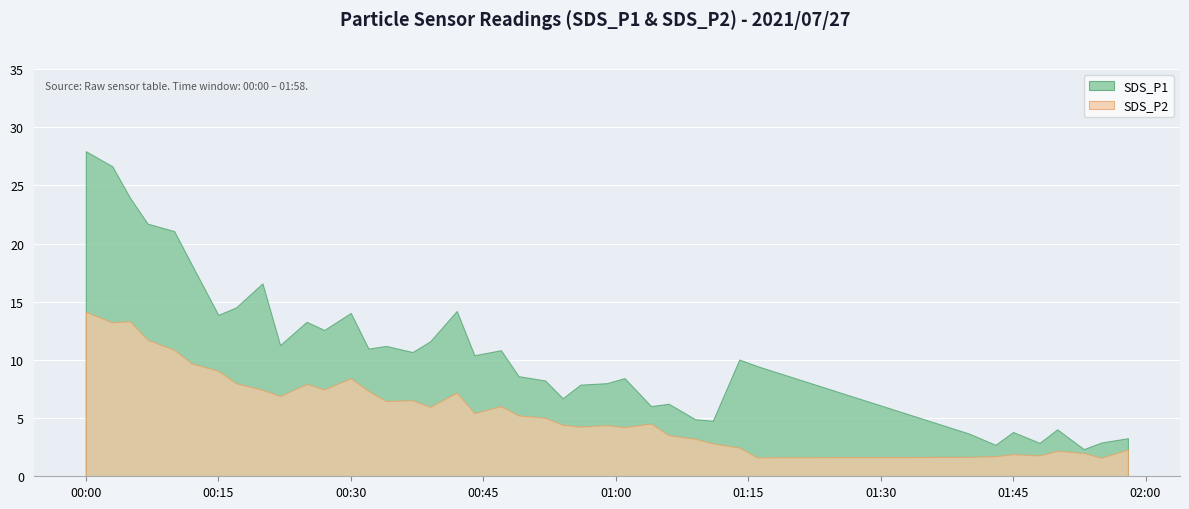

Reading right to left, transcribe all the data shown in this chart.

SDS_P1: 3.3	2.9	2.3	4.0	2.9	3.8	2.7	3.7	9.5	10.0	4.8	4.9	6.2	6.0	8.4	8.0	7.9	6.7	8.2	8.6	10.8	10.4	14.2	11.6	10.7	11.2	11.0	14.0	12.6	13.3	11.3	16.6	14.5	13.9	18.2	21.1	21.7	23.9	26.6	27.9
SDS_P2: 2.3	1.6	2.0	2.2	1.8	1.9	1.7	1.7	1.6	2.5	2.8	3.2	3.5	4.5	4.2	4.4	4.3	4.4	5.0	5.2	6.0	5.4	7.2	6.0	6.5	6.5	7.3	8.4	7.5	7.9	6.9	7.4	8.0	9.1	9.7	10.9	11.7	13.3	13.2	14.1